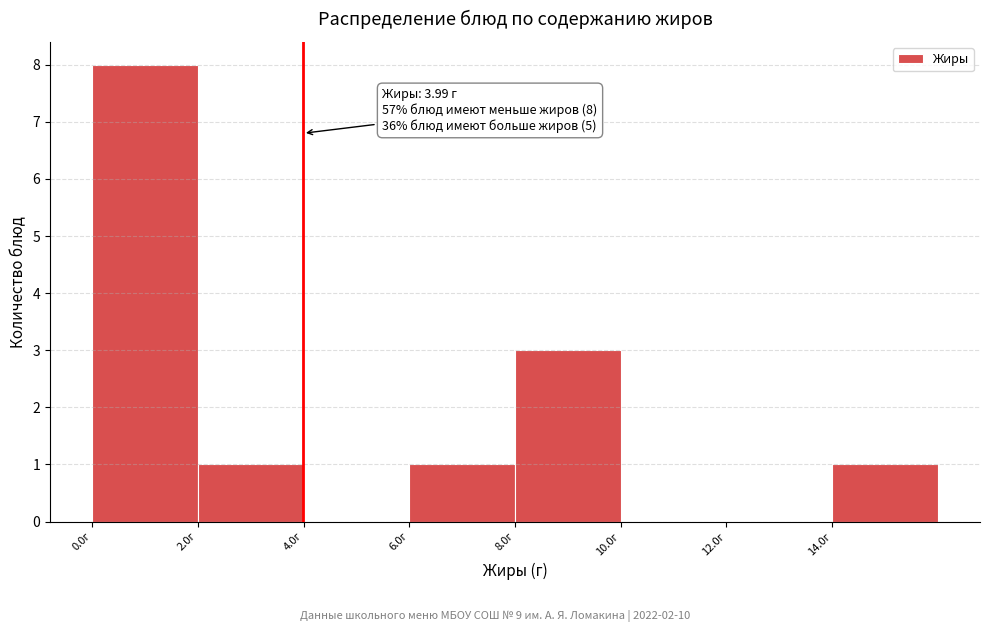

Over which range of the x-axis is the bar tallest?

0 to 2